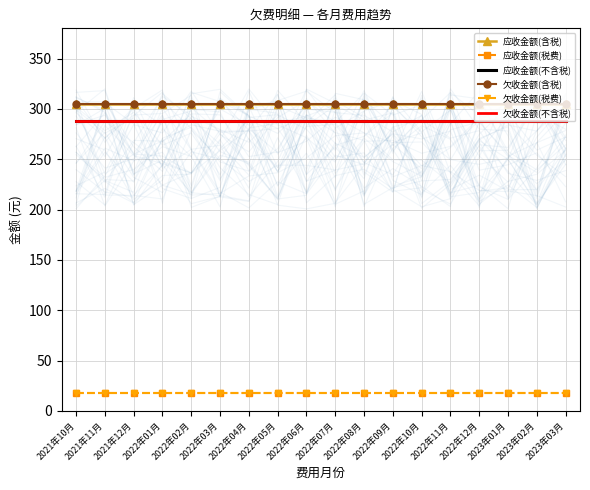

How many lines are shown in the chart?

6